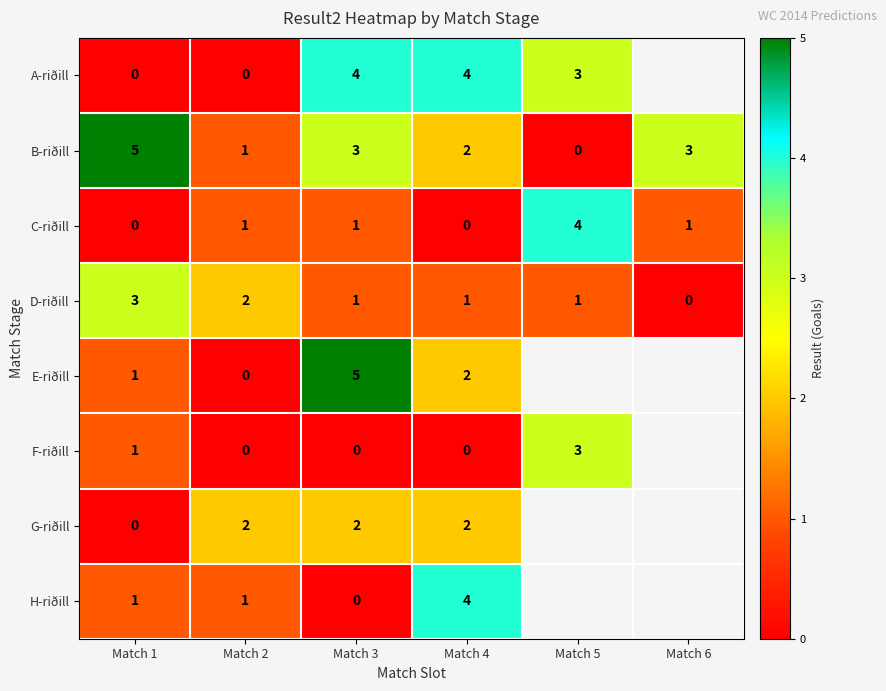

At which category is the sum across all series the highest?

Match 3